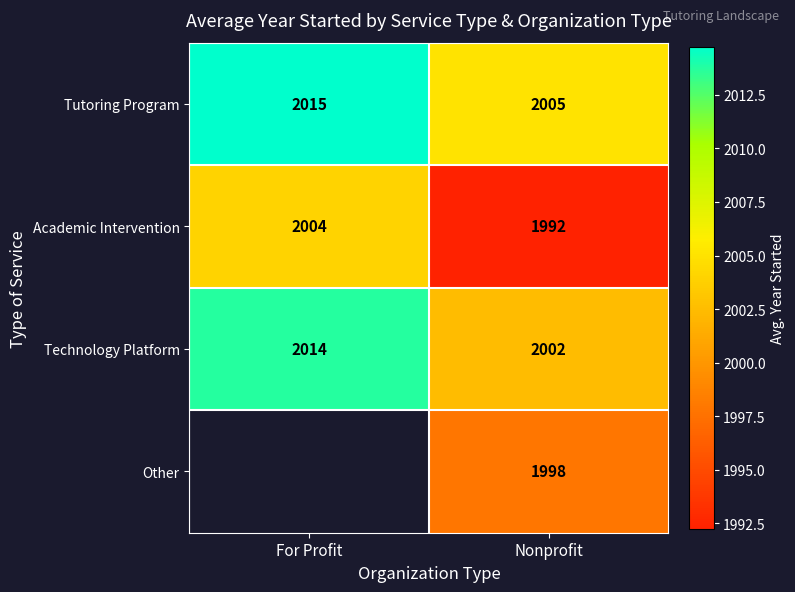

List the labels in order of Tutoring Program value, smallest first.

Nonprofit, For Profit